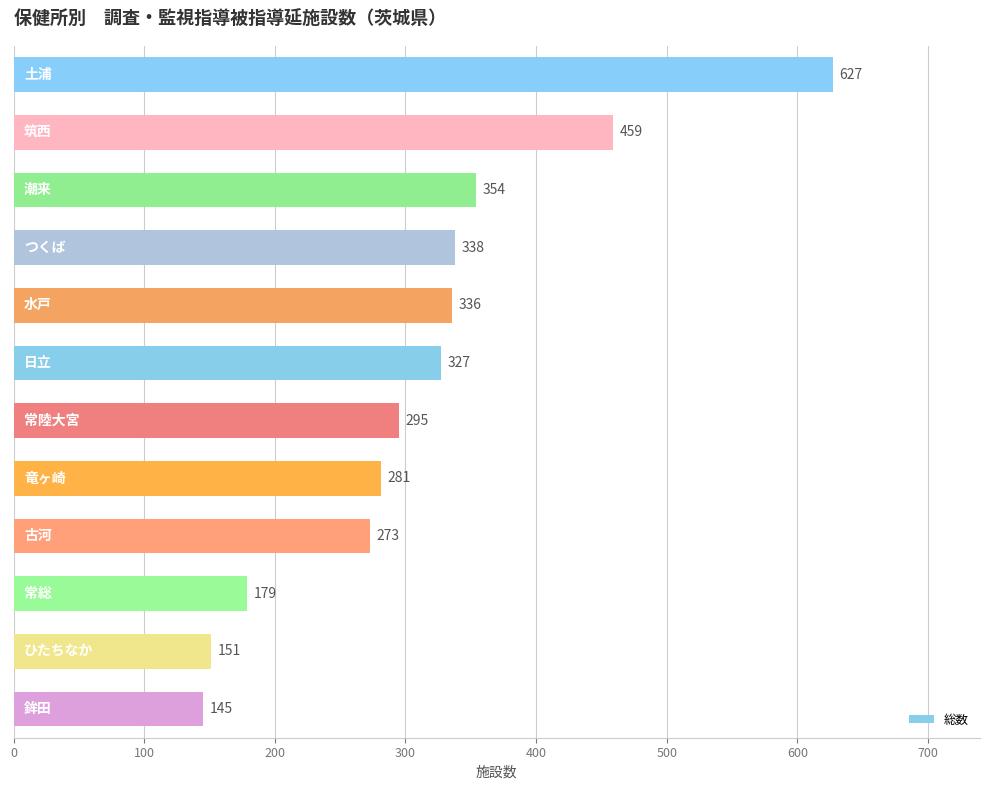

What is the greatest value displayed?

627